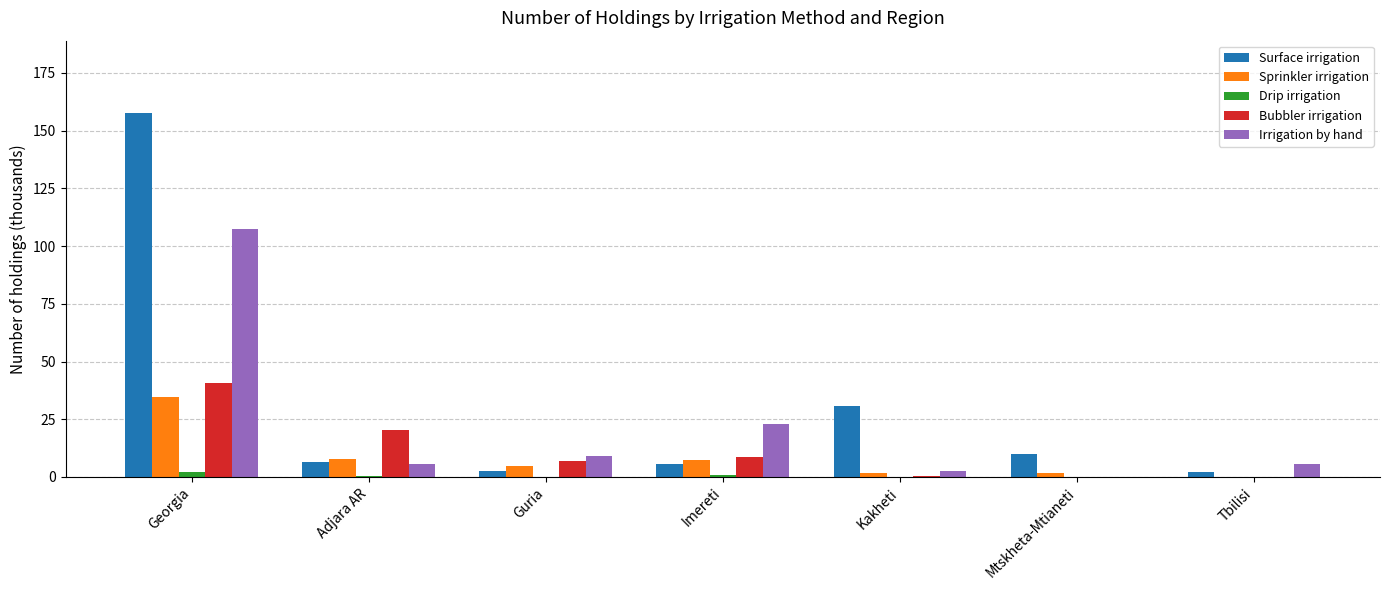

What is the greatest value displayed?

157.5